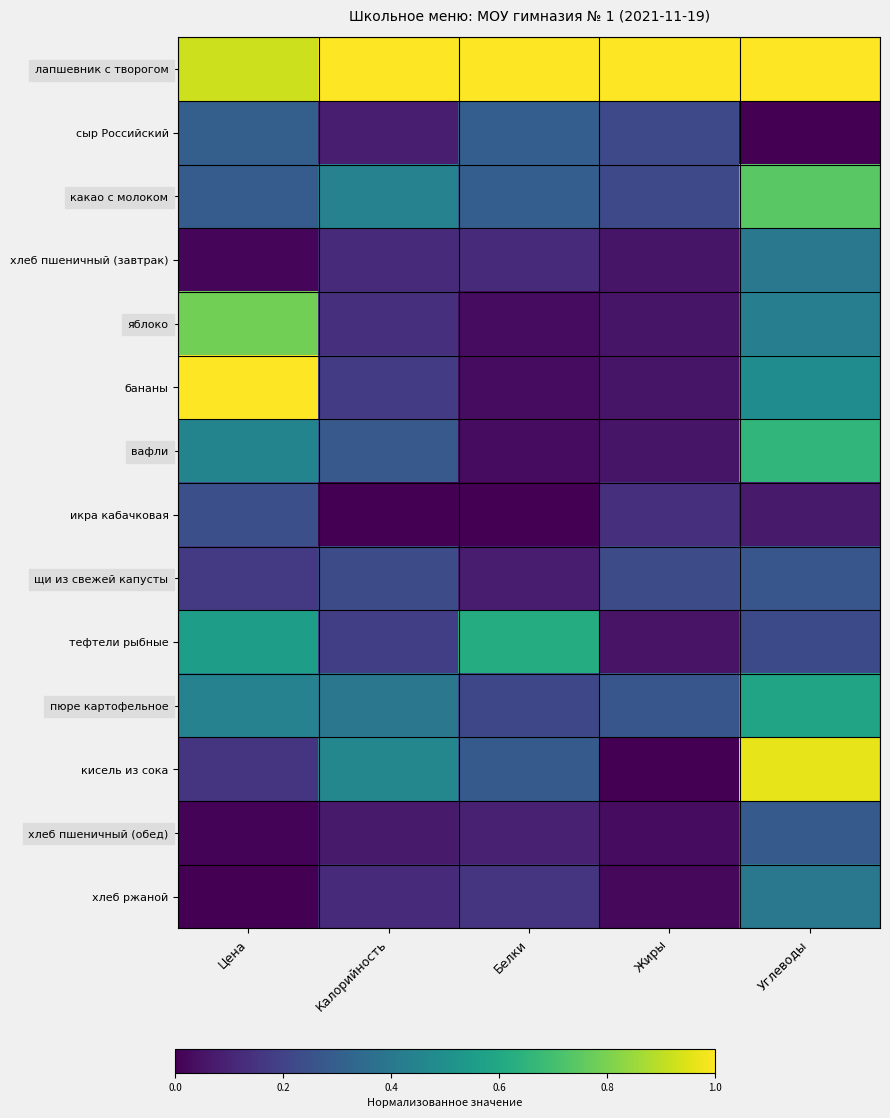

What is the difference between the highest and lowest values at Углеводы?

1.0